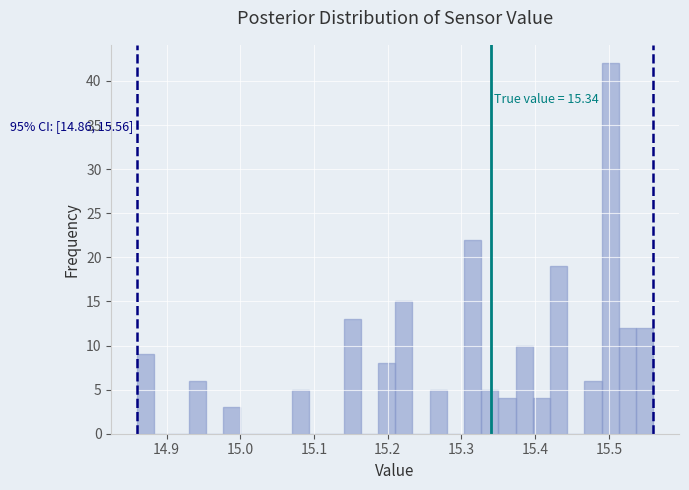

Around what value on the x-axis is the tallest bar? Give the approximate position of its centre, as read against the axis.

15.50